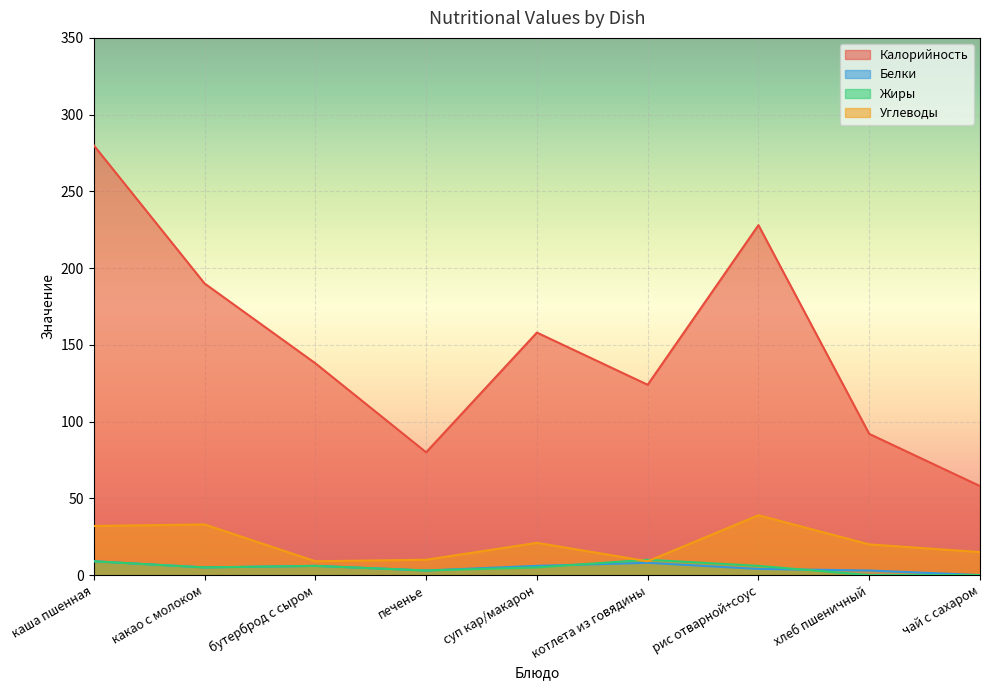

At which label does Жиры first exceed 5?

каша пшенная